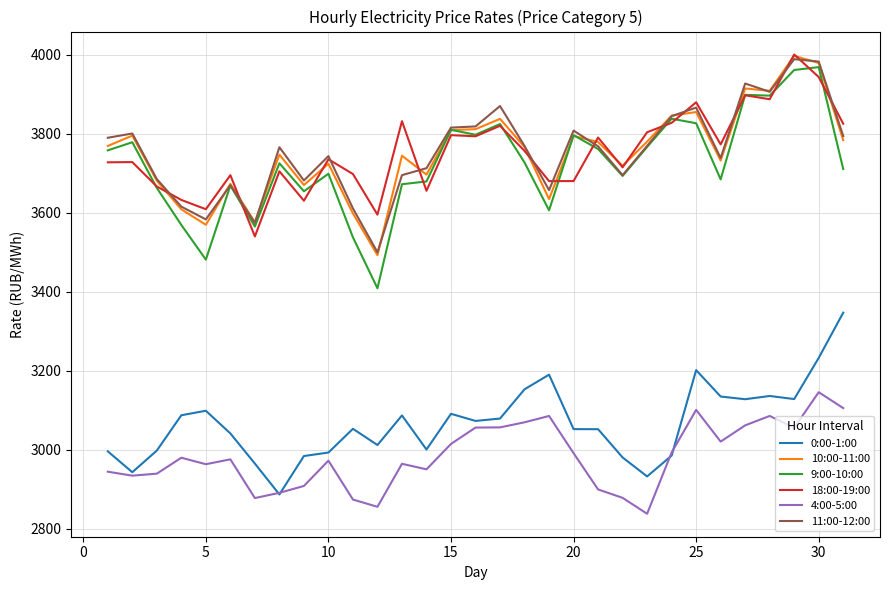

How many values in the 4:00-5:00 series exceed 2976?

16